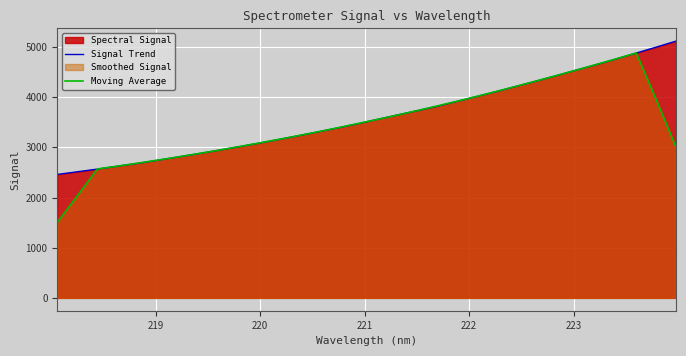

List the series in order of their peak value, lowest first.

Moving Average, Signal Trend